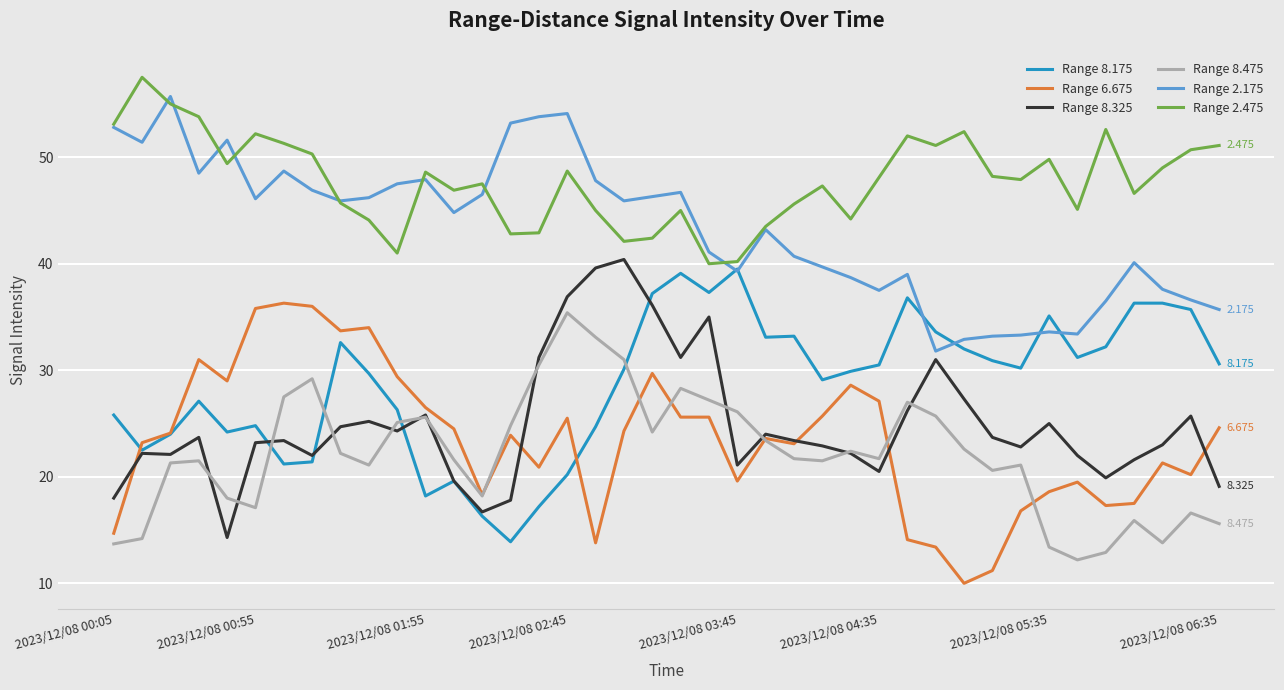

True or false: Range 8.325 and Range 2.475 intersect in this chart.

False